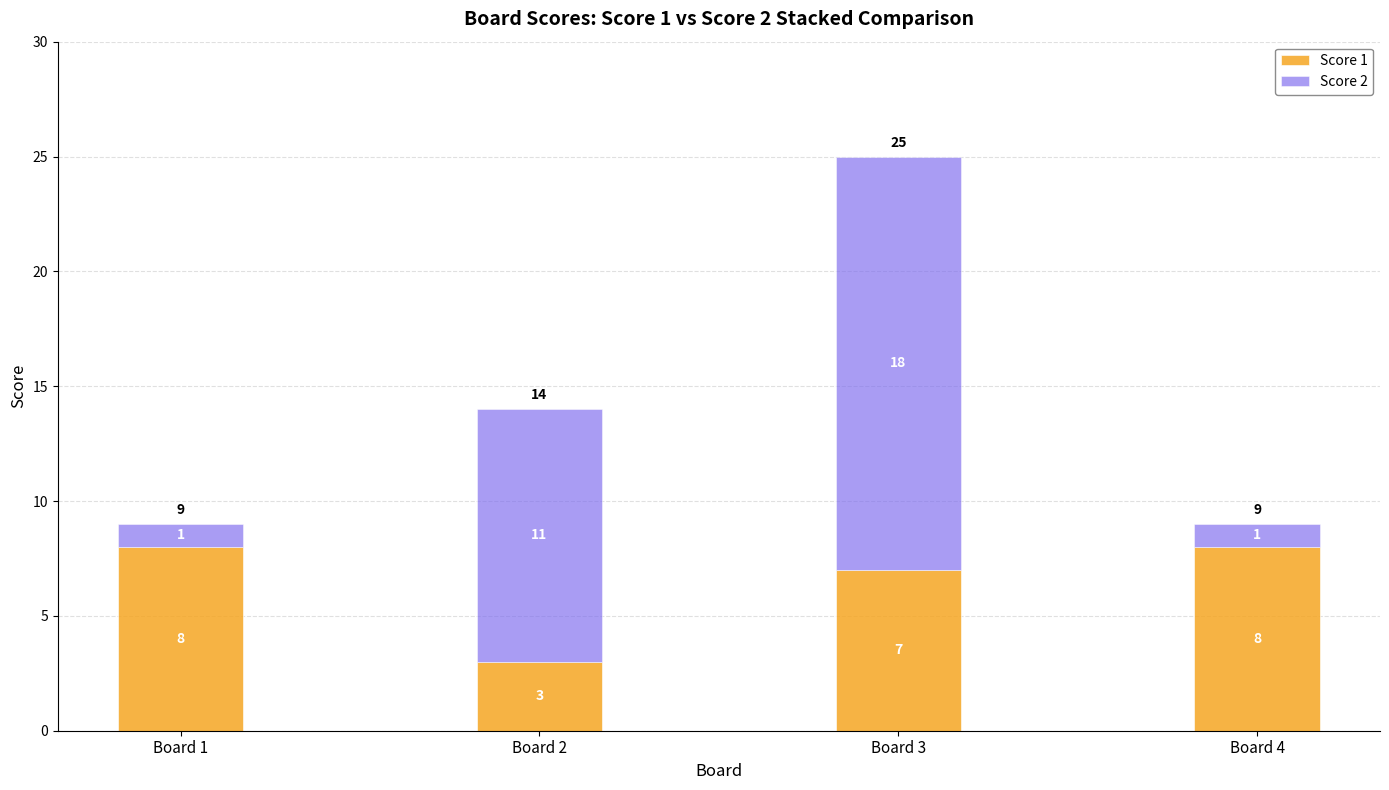

How many Score 1 values are between 7 and 8?

3